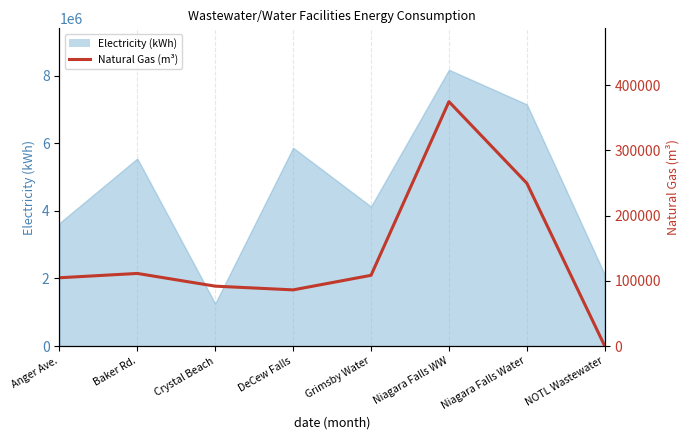

Reading left to right, list all the values displayed in this chart.

104753	111366	91864	86168	108499	374812	249705	26